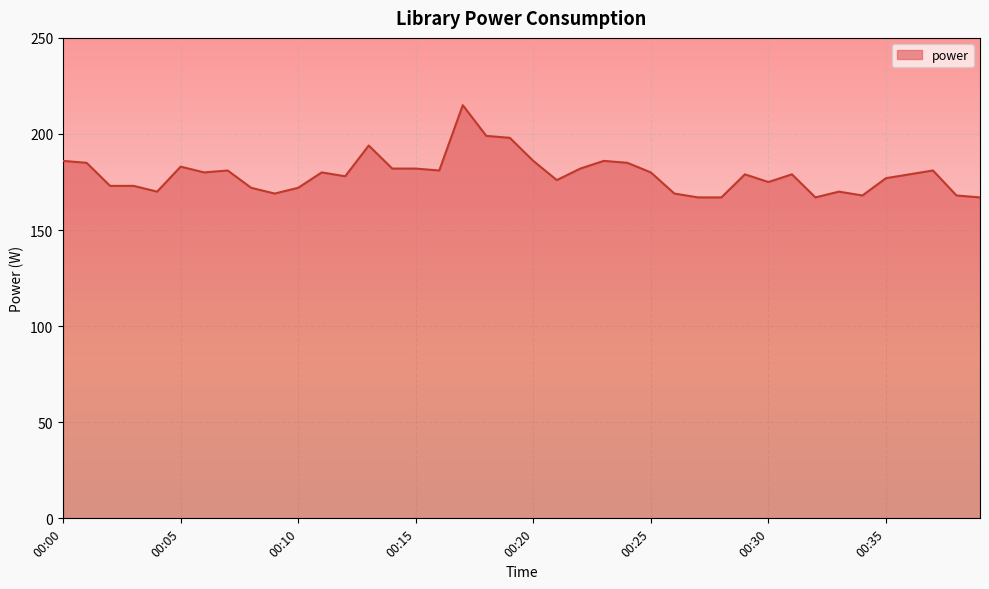

Reading right to left, extract all data points from this chart.

167	168	181	179	177	168	170	167	179	175	179	167	167	169	180	185	186	182	176	186	198	199	215	181	182	182	194	178	180	172	169	172	181	180	183	170	173	173	185	186